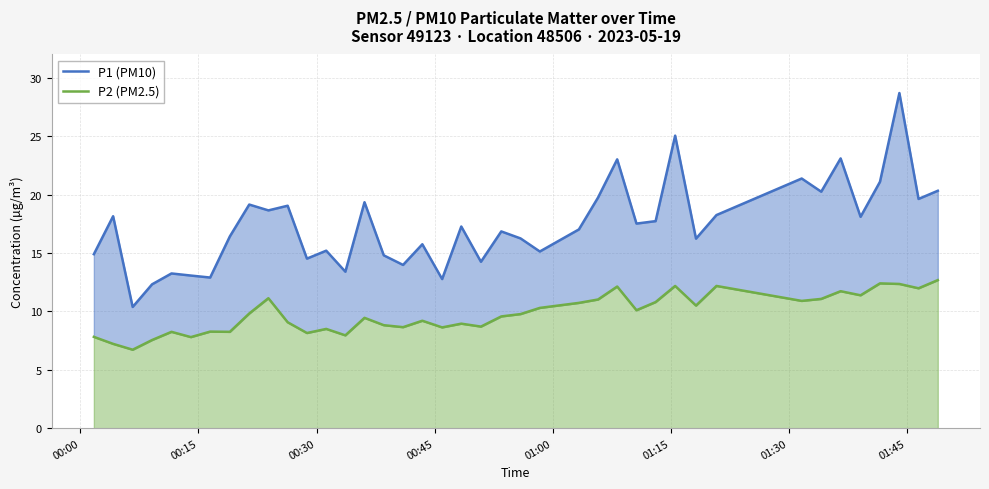

At how many categories does at least one series exceed 27?

1